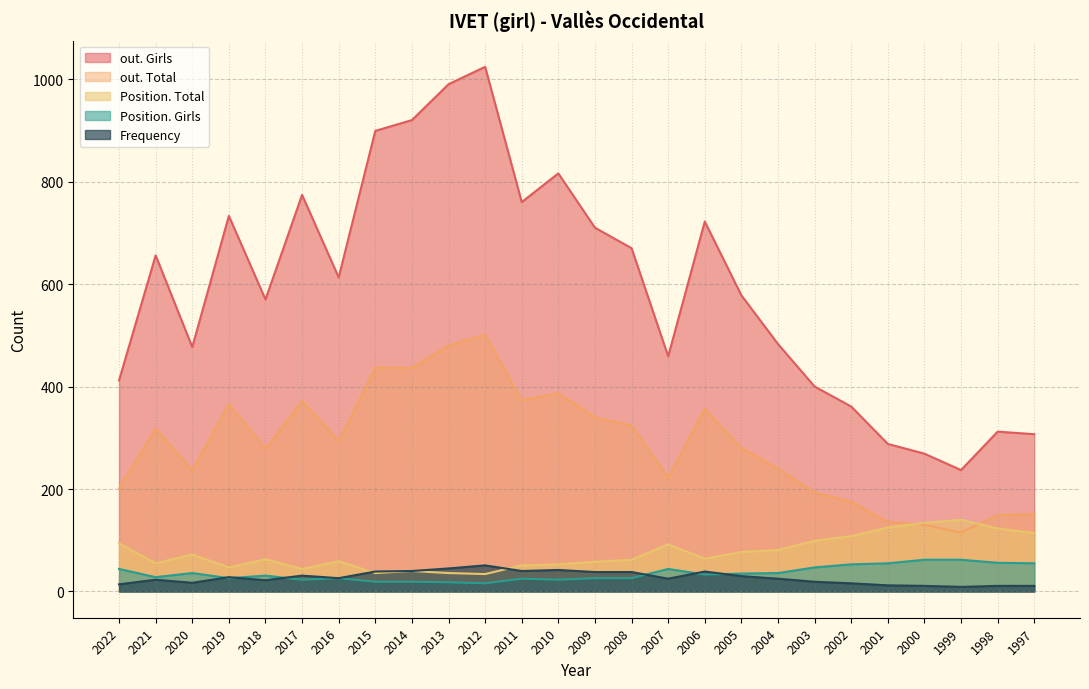

Which category has the lowest value in the out. Girls series?

1999